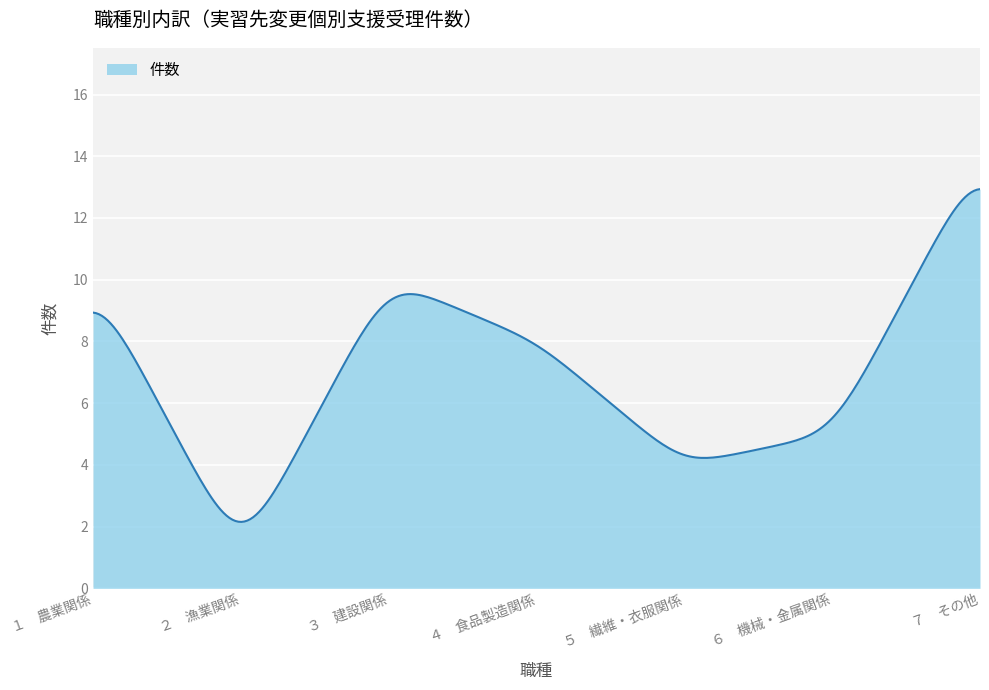

What is the average value?

6.7